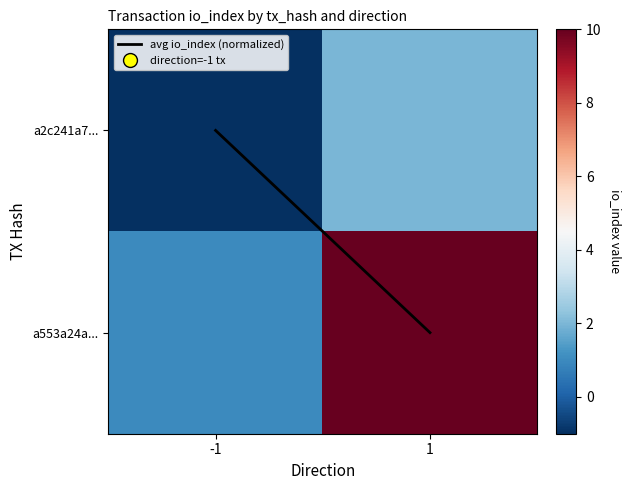

Which category has the highest value across all series?

1